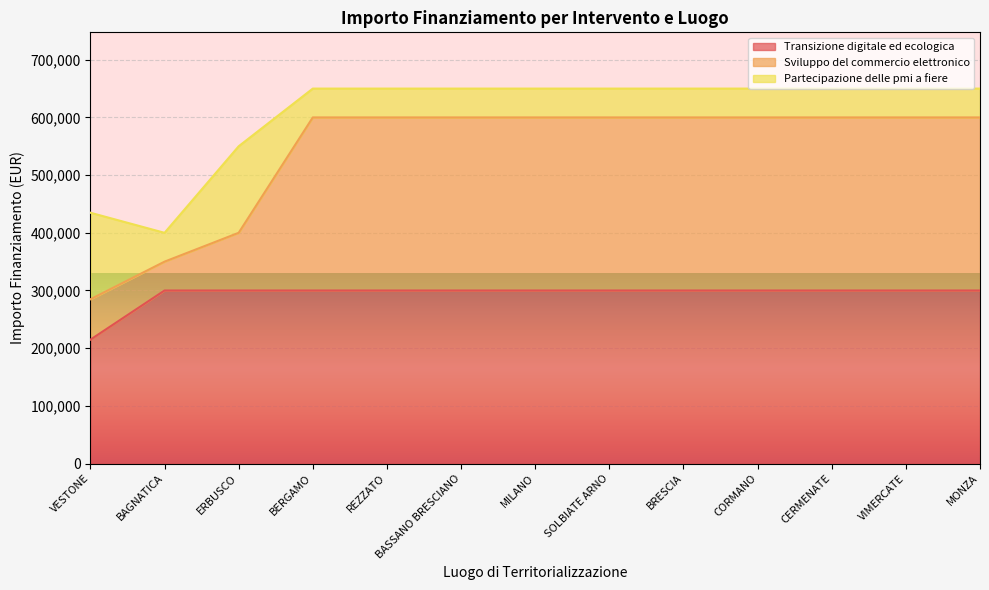

What is the difference between the maximum and minimum values in the Sviluppo del commercio elettronico series?

315200